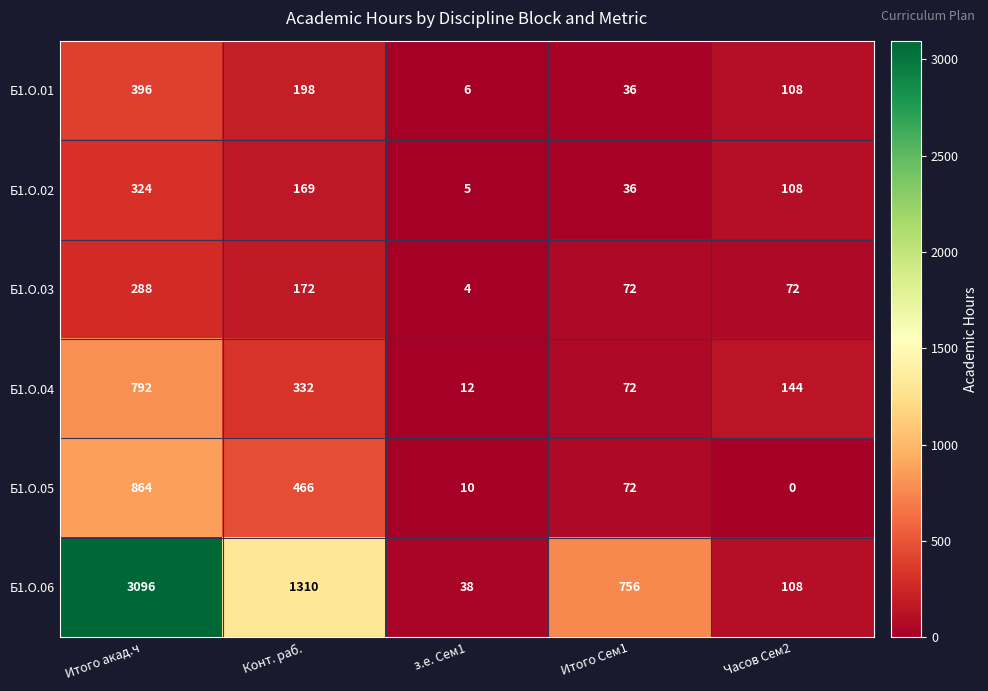

List the series in order of their peak value, lowest first.

Б1.О.03, Б1.О.02, Б1.О.01, Б1.О.04, Б1.О.05, Б1.О.06